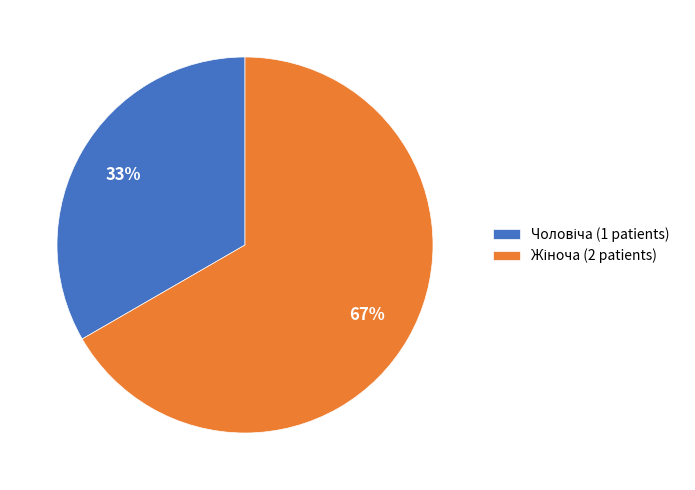

Count the number of slices in the pie.

2